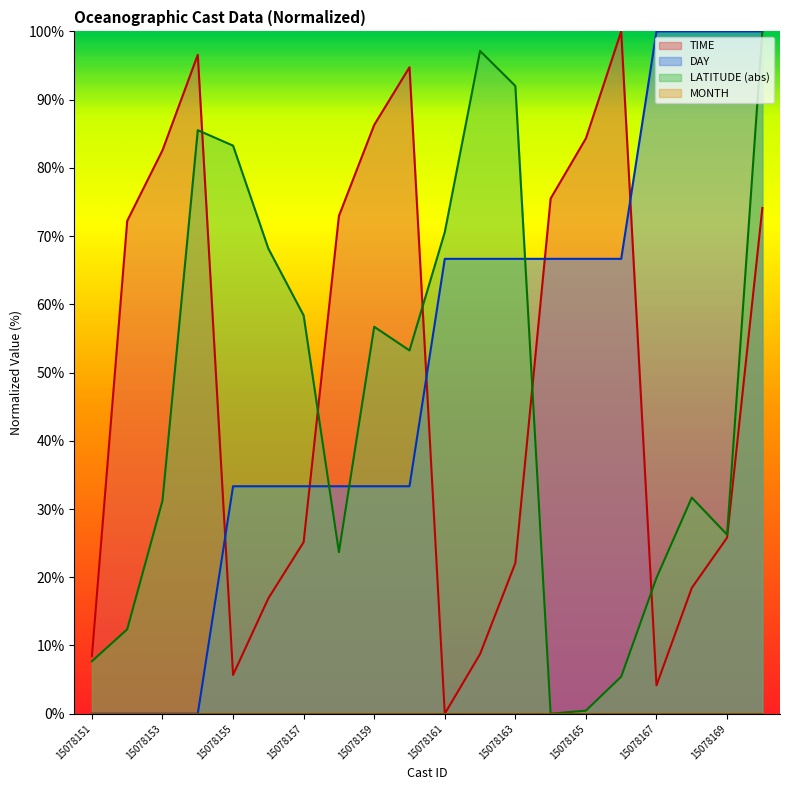

What is the difference between the maximum and second lowest values in the LATITUDE series?

99.5